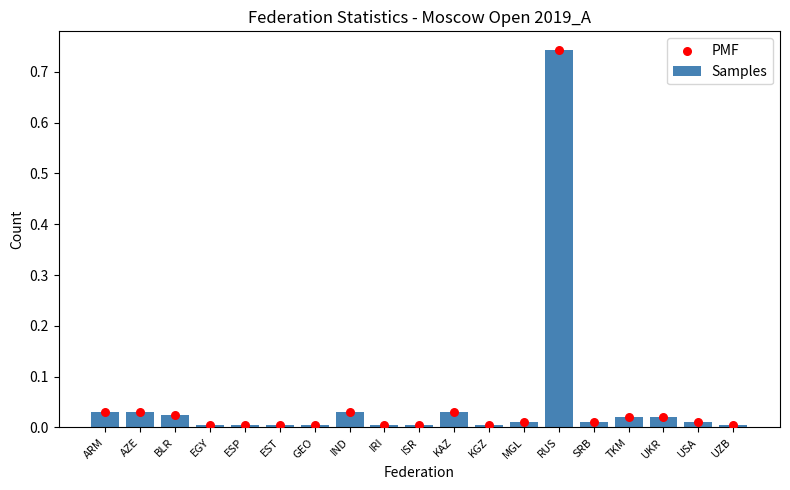

Which series reaches the maximum Y coordinate?

Samples